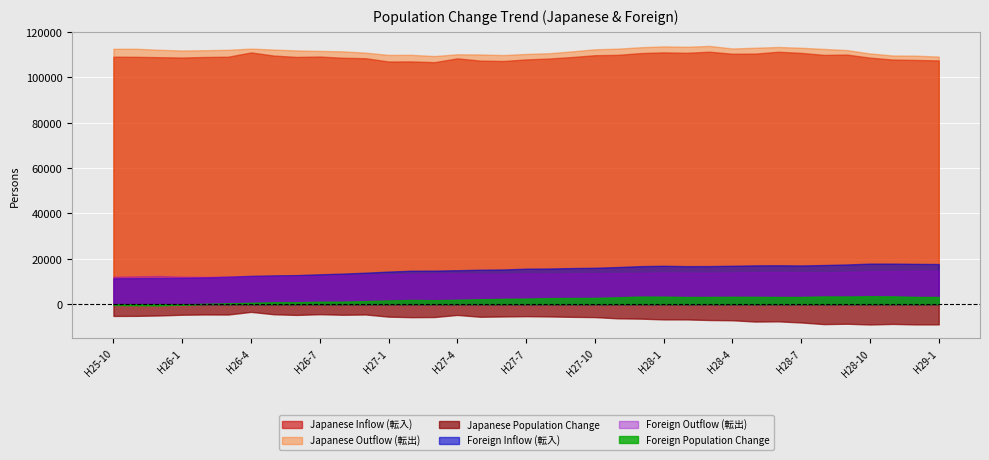

True or false: Foreign Inflow (転入) and Japanese Population Change intersect in this chart.

False